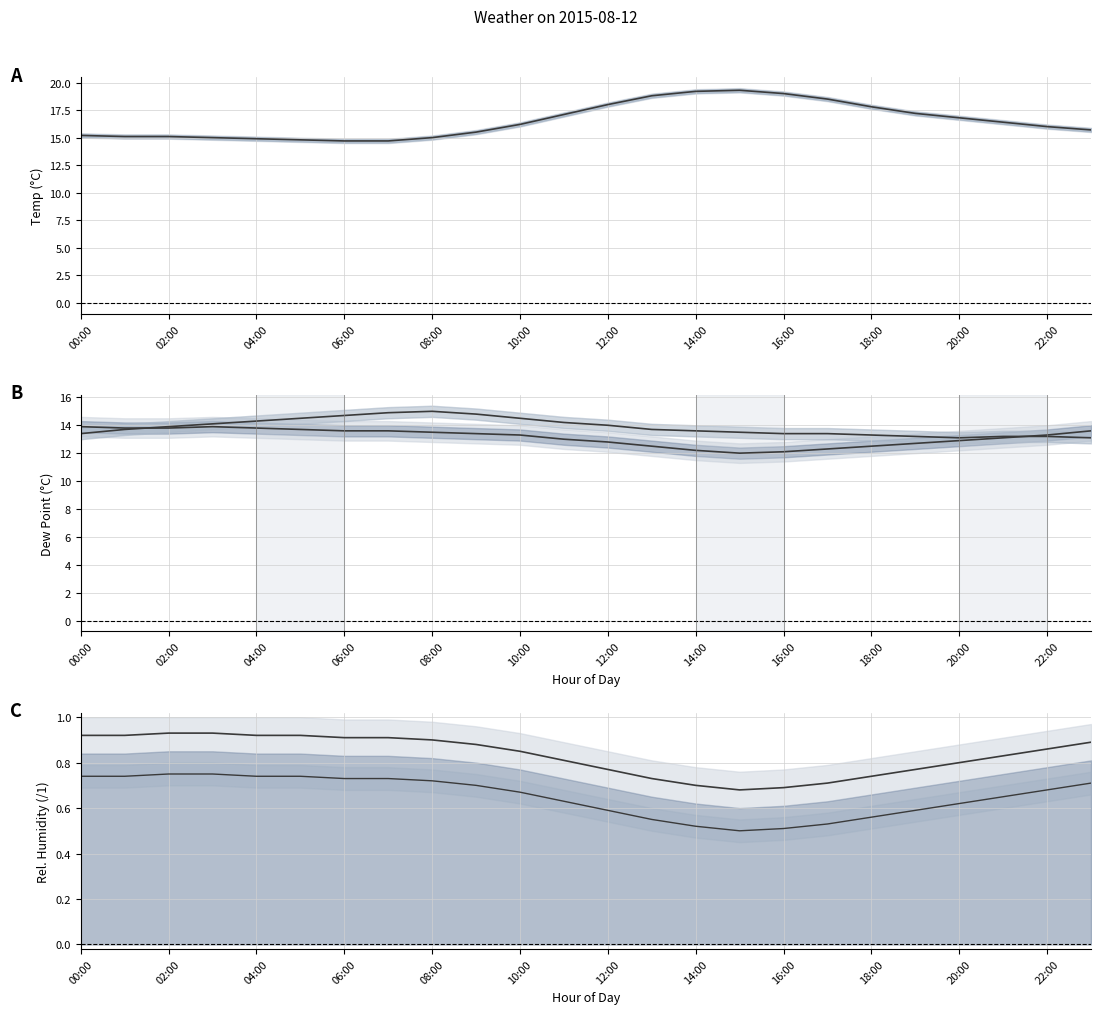

True or false: dp has more than 0 points higher than both neighbors.

True